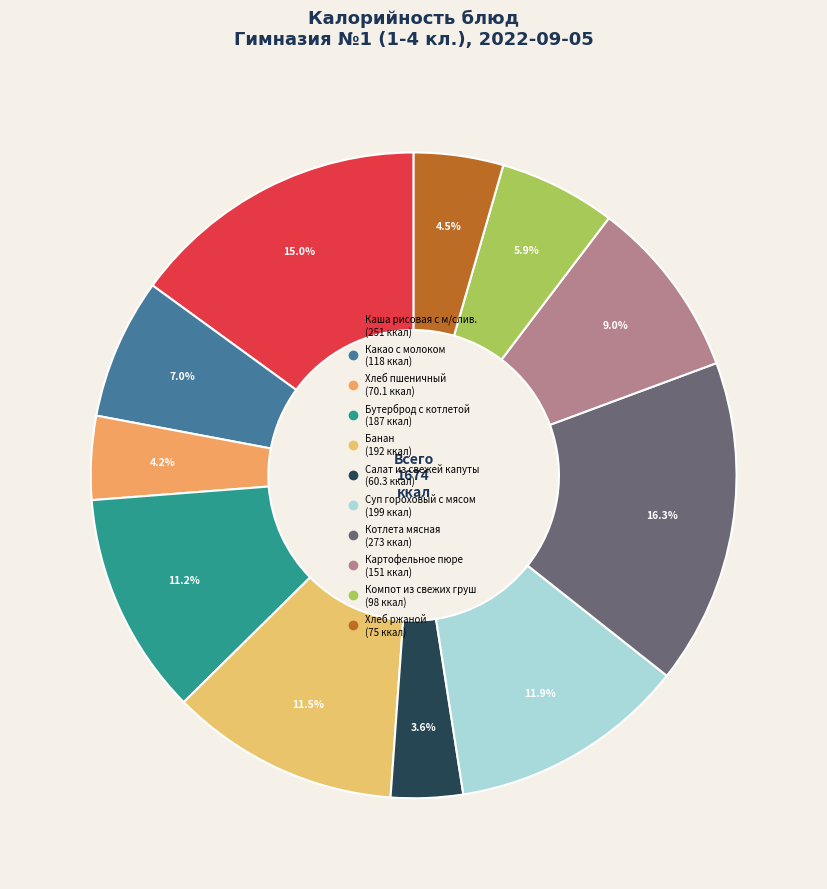

To the nearest percent, what is the average slice percentage?

9%